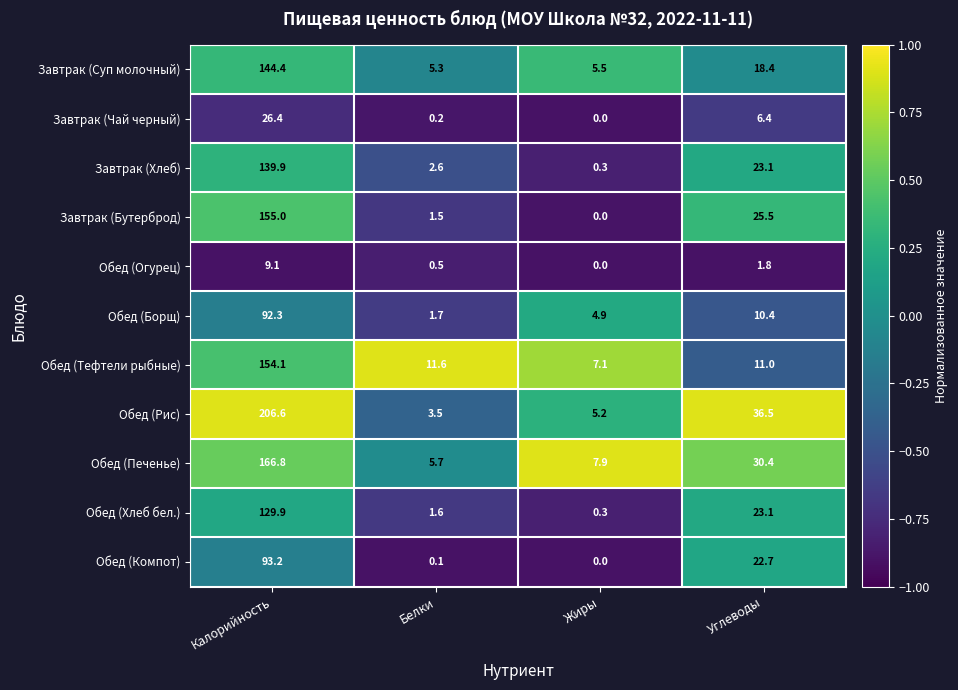

At how many categories does at least one series exceed 0?

4